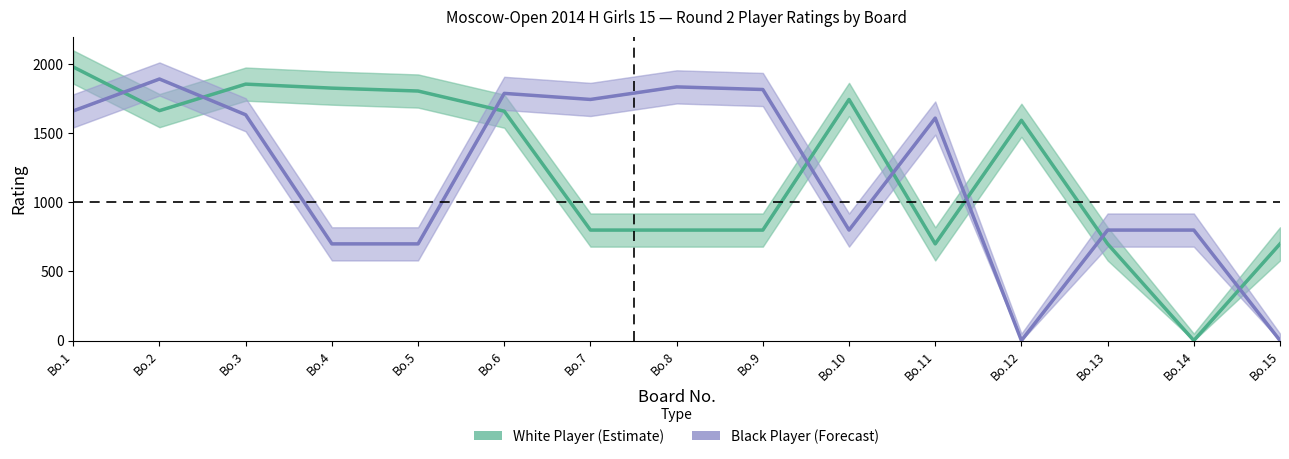

What is the difference between the maximum and second lowest values in the White Player (Estimate) series?

1281